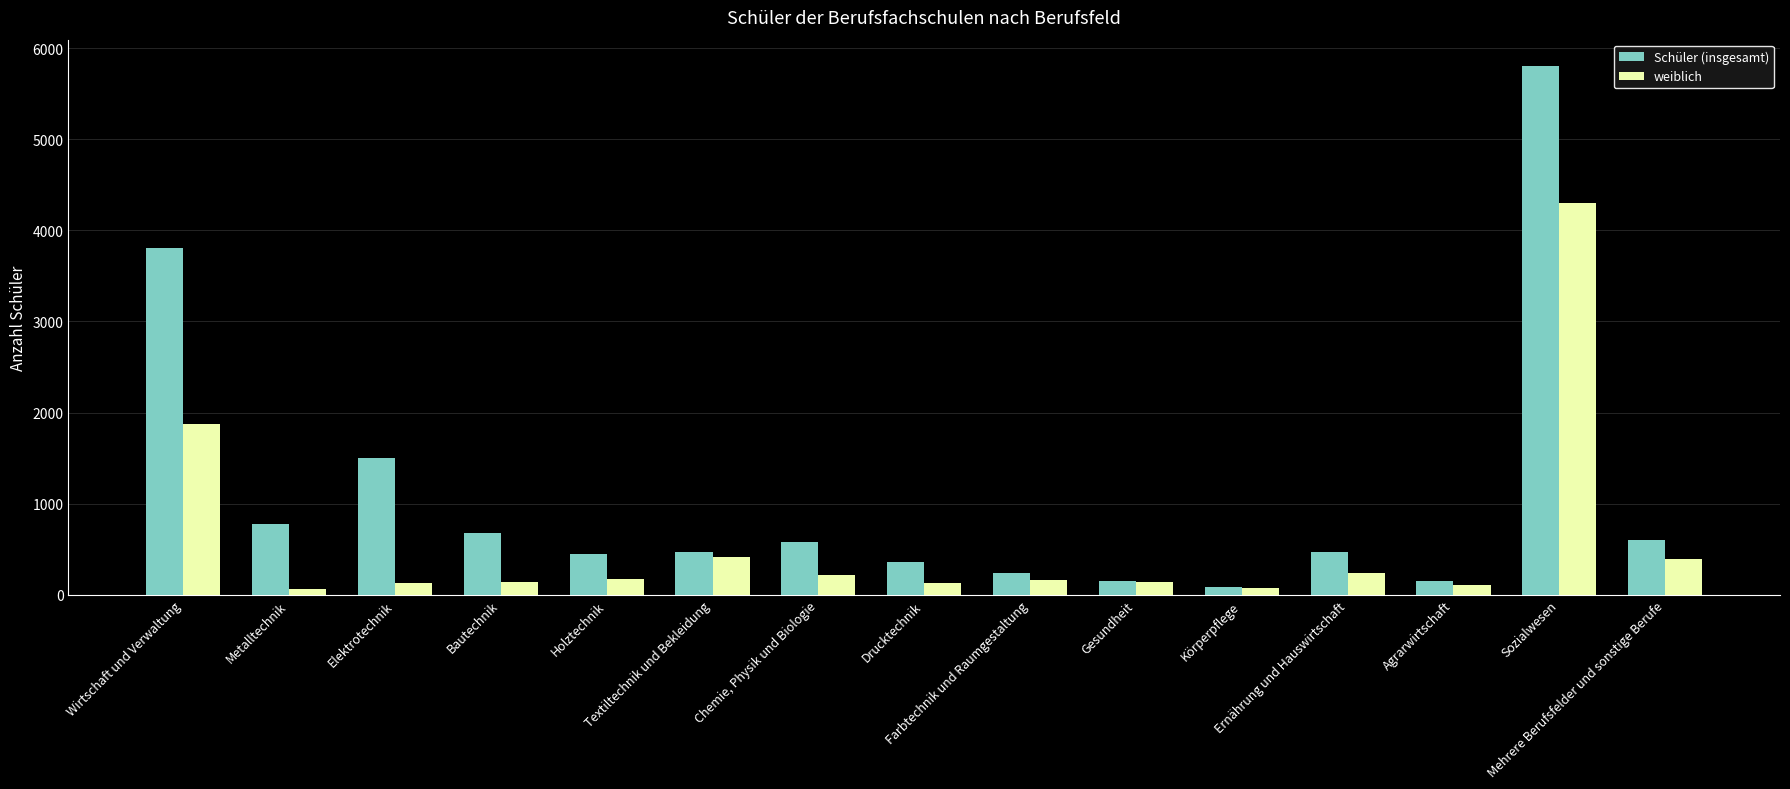

Which series has the widest spread of values?

Schüler (insgesamt)